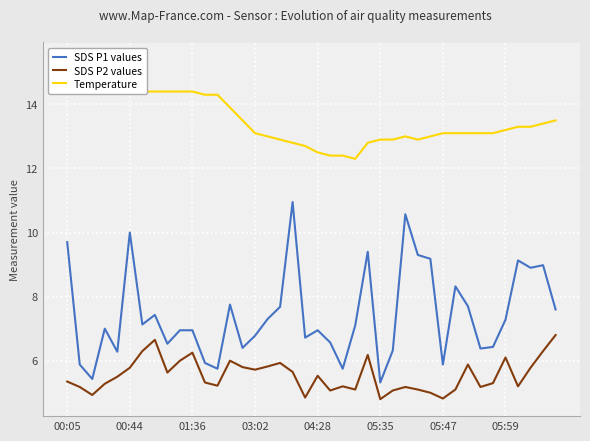

True or false: Temperature and SDS P2 values cross at least once.

False